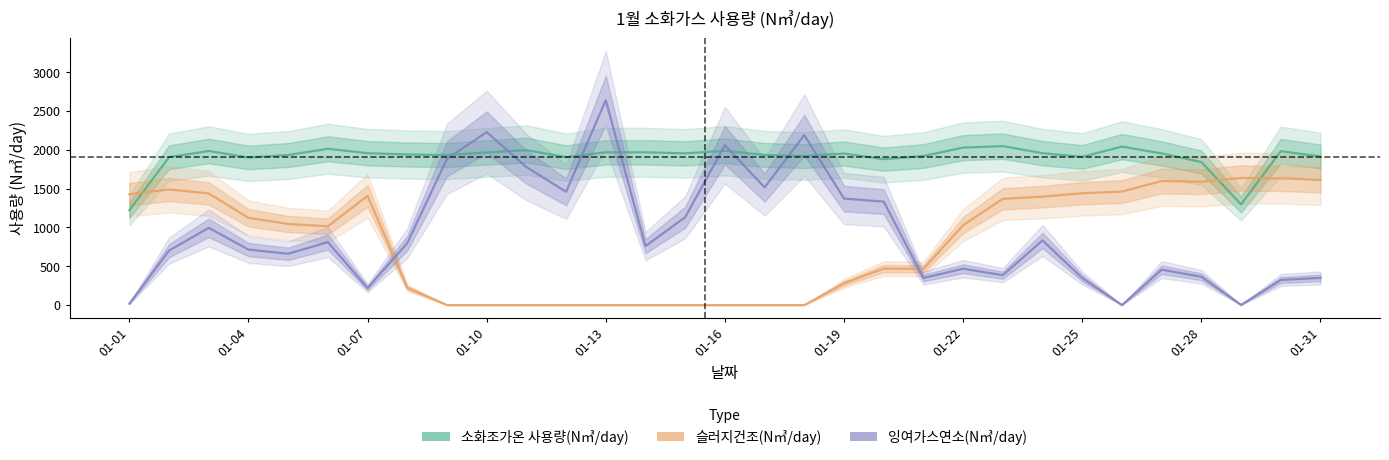

True or false: 슬러지건조(N㎥/day) and 소화조가온 사용량(N㎥/day) cross at least once.

True